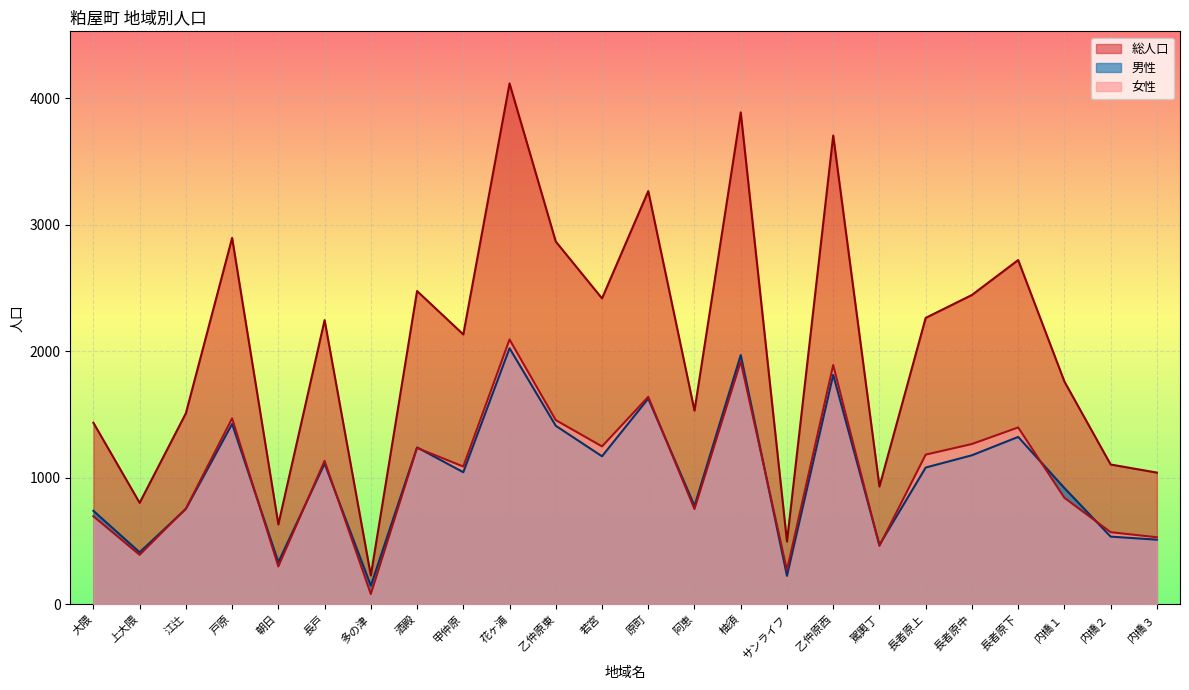

How many series are shown in this chart?

3